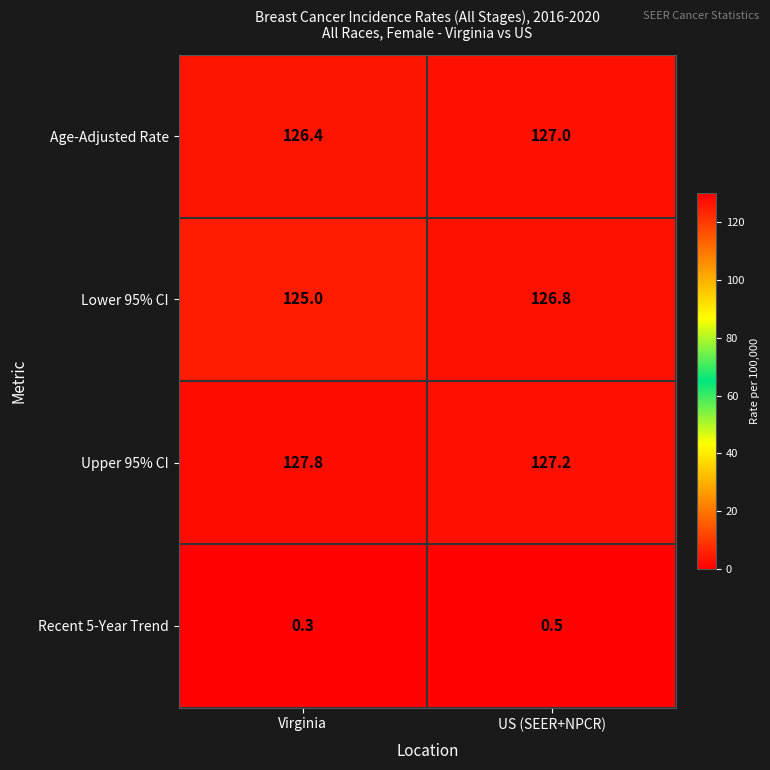

Where does the Lower 95% CI series first go above 126?

US (SEER+NPCR)